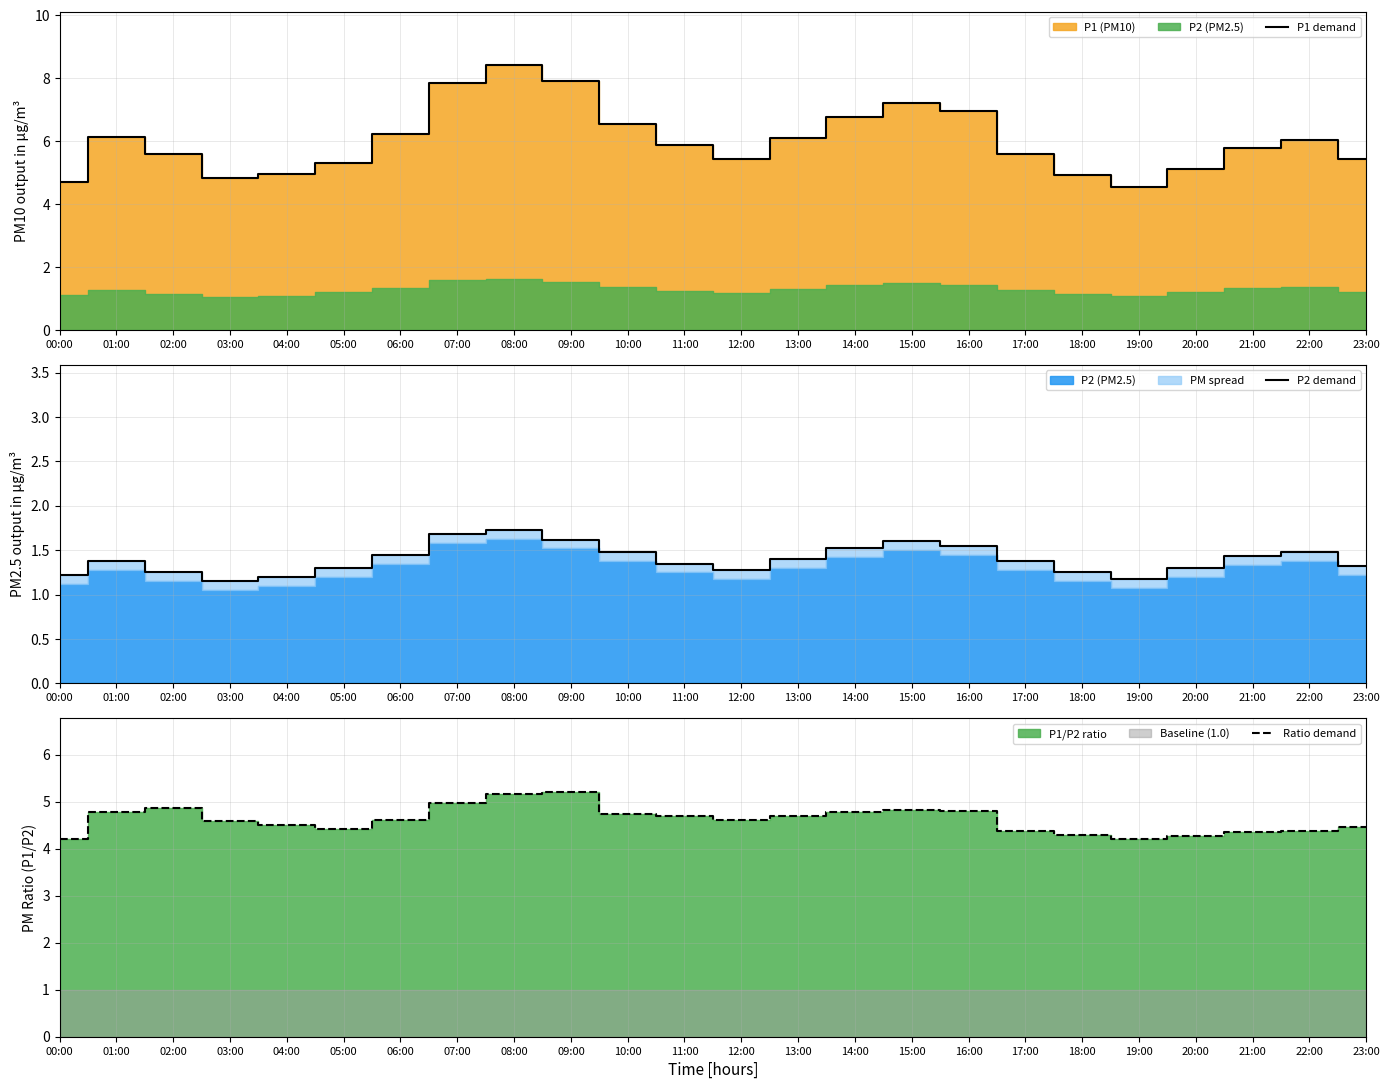

At which category is the sum across all series the highest?

08:00